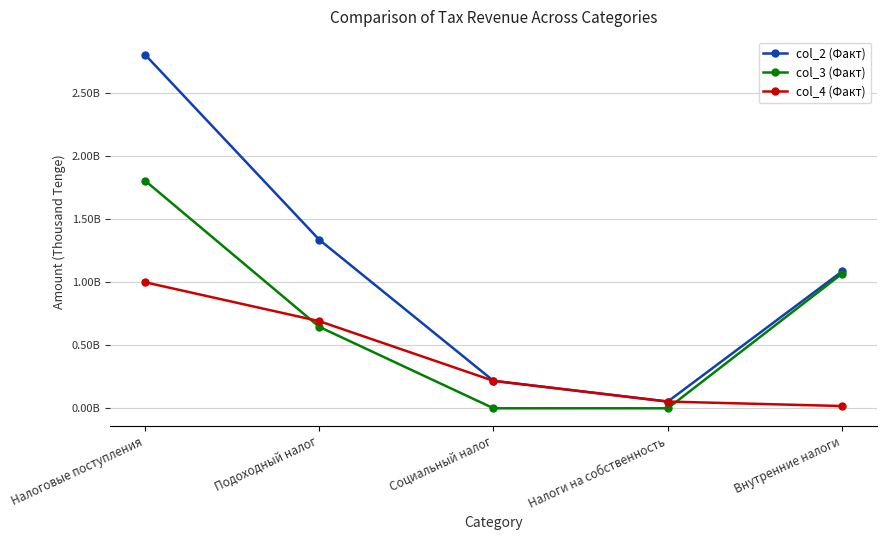

Which series has the largest range (max minus min)?

col_2 (Факт)